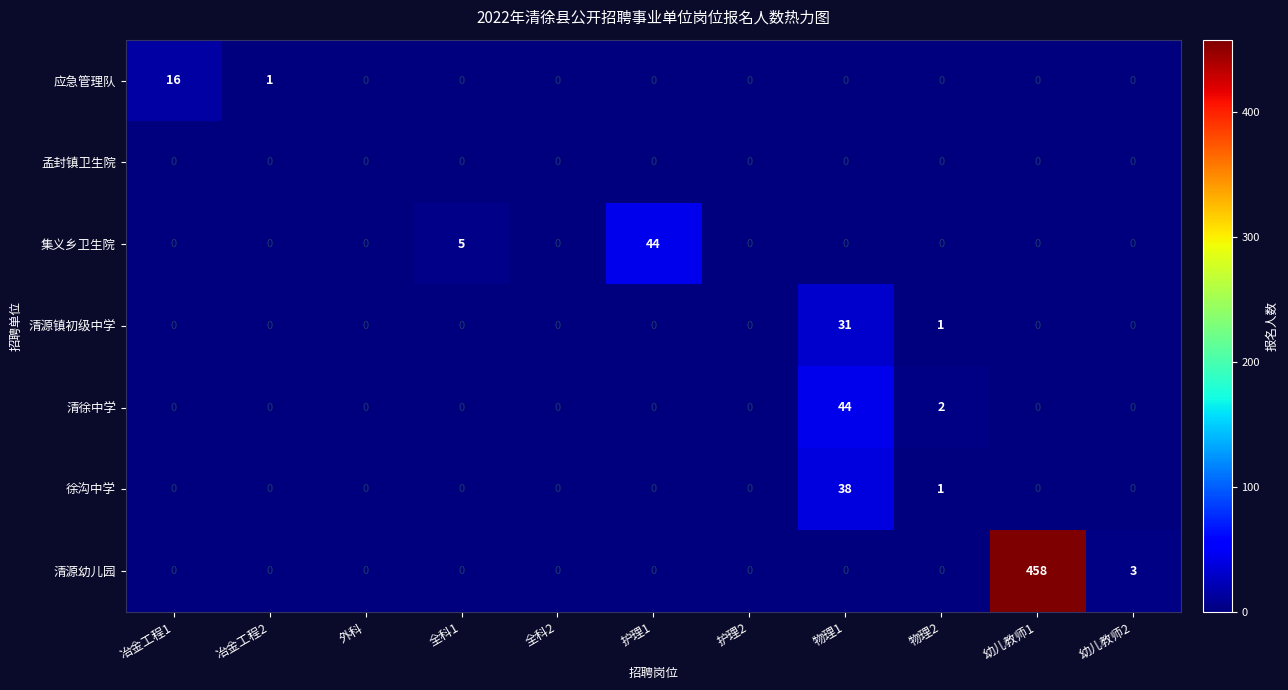

Which series has the largest total across all categories?

清源幼儿园